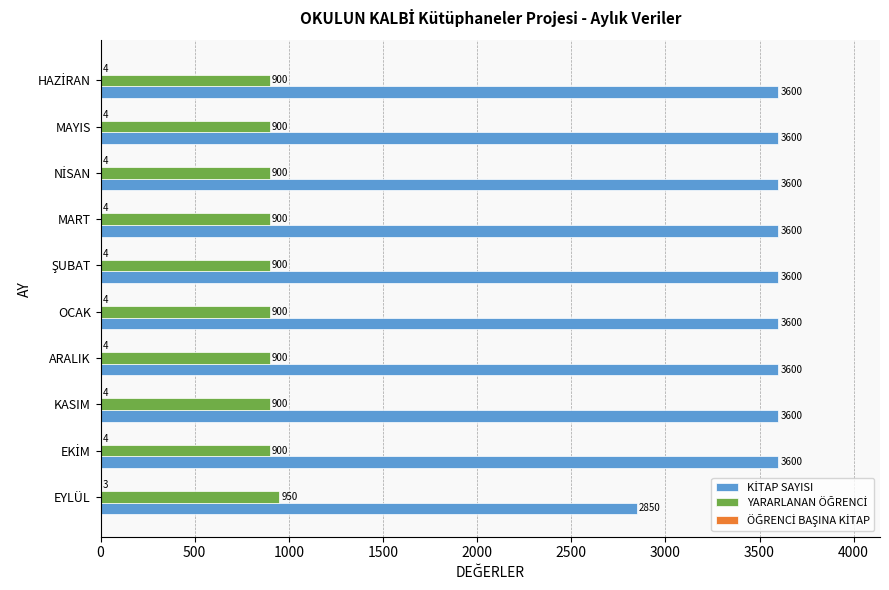

What is the total value across all series at MAYIS?

4504